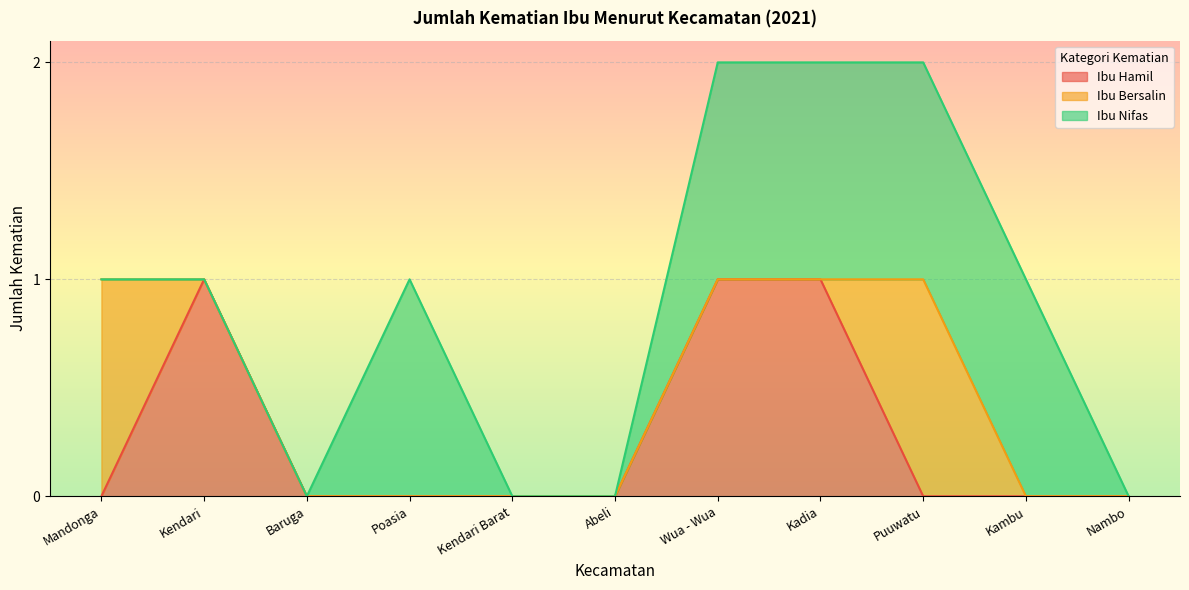

Which category has the highest value in the Ibu Hamil series?

Kendari